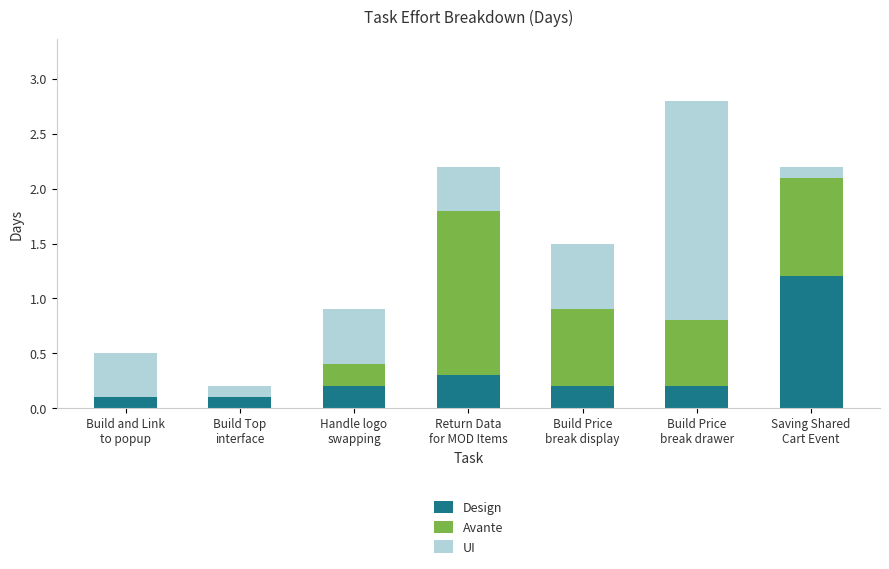

What is the maximum value for Design?

1.2